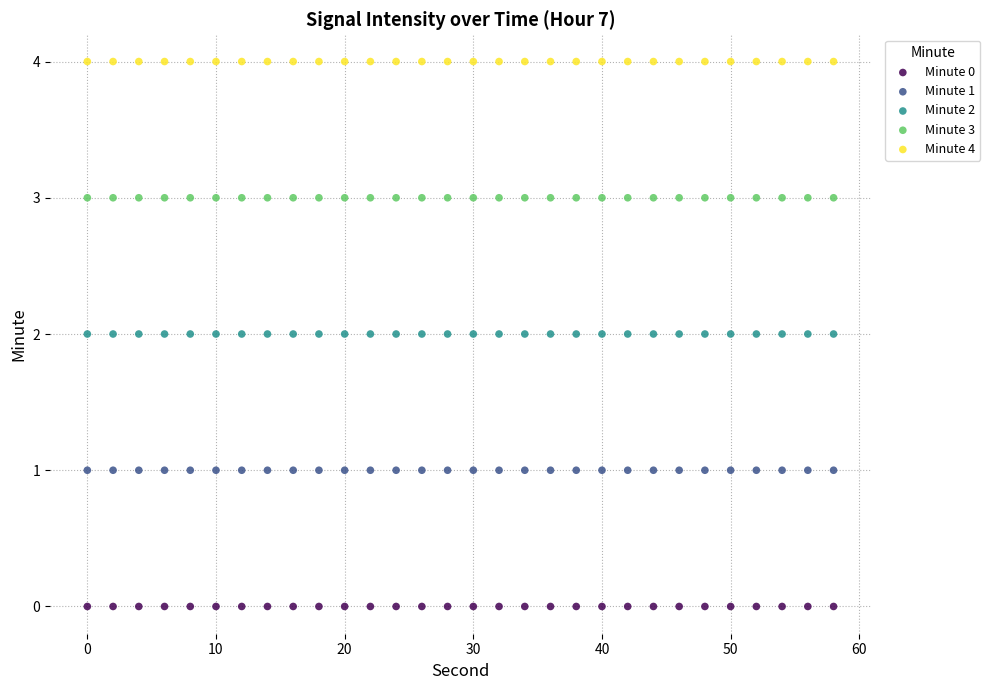

Which series contains the highest Y value?

Minute 4